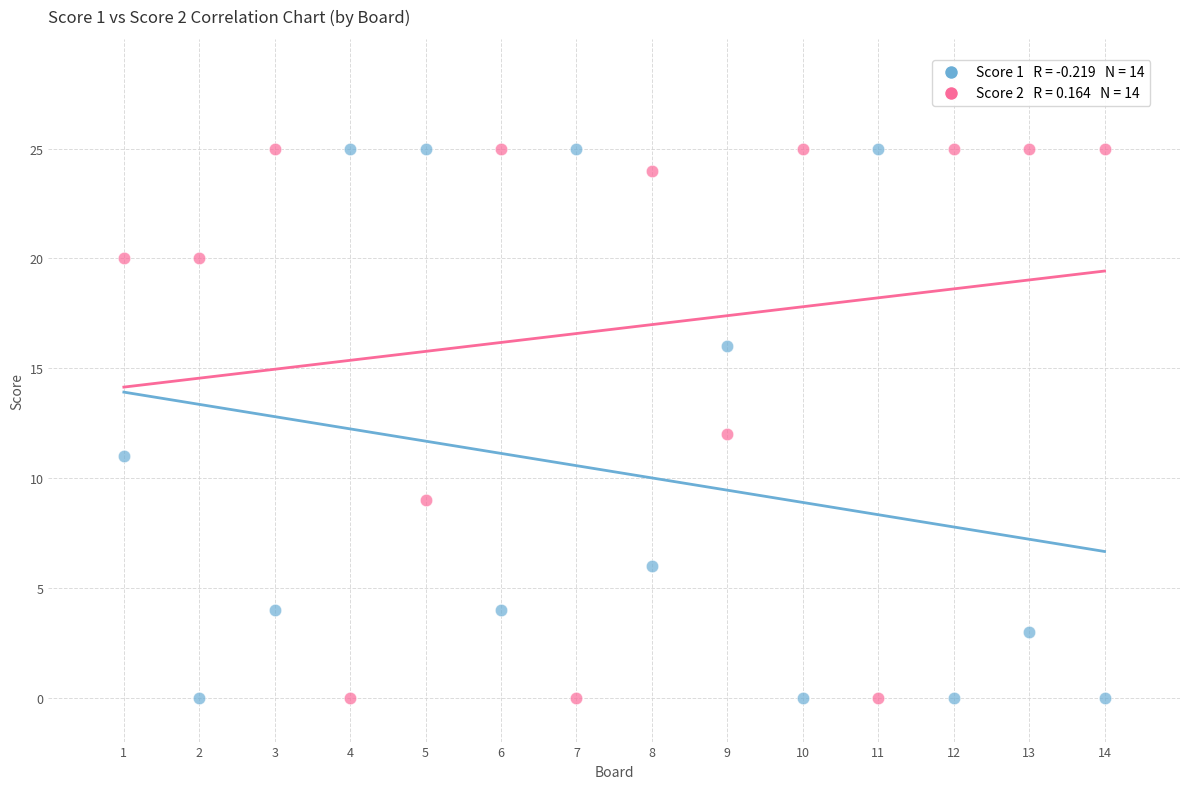

Across all data points, what is the range of Y values (max minus min)?

25